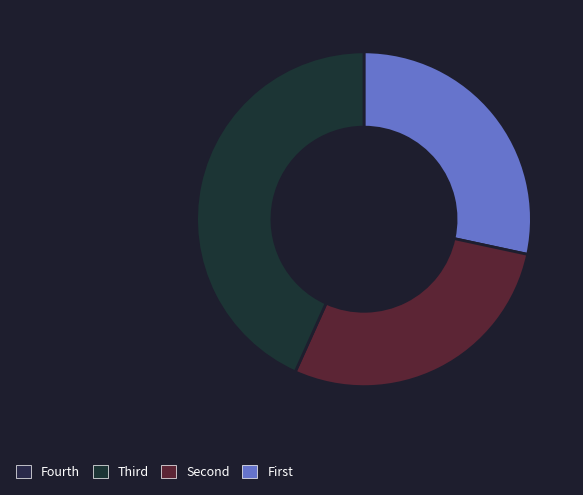

Is there a majority slice in this chart?

No